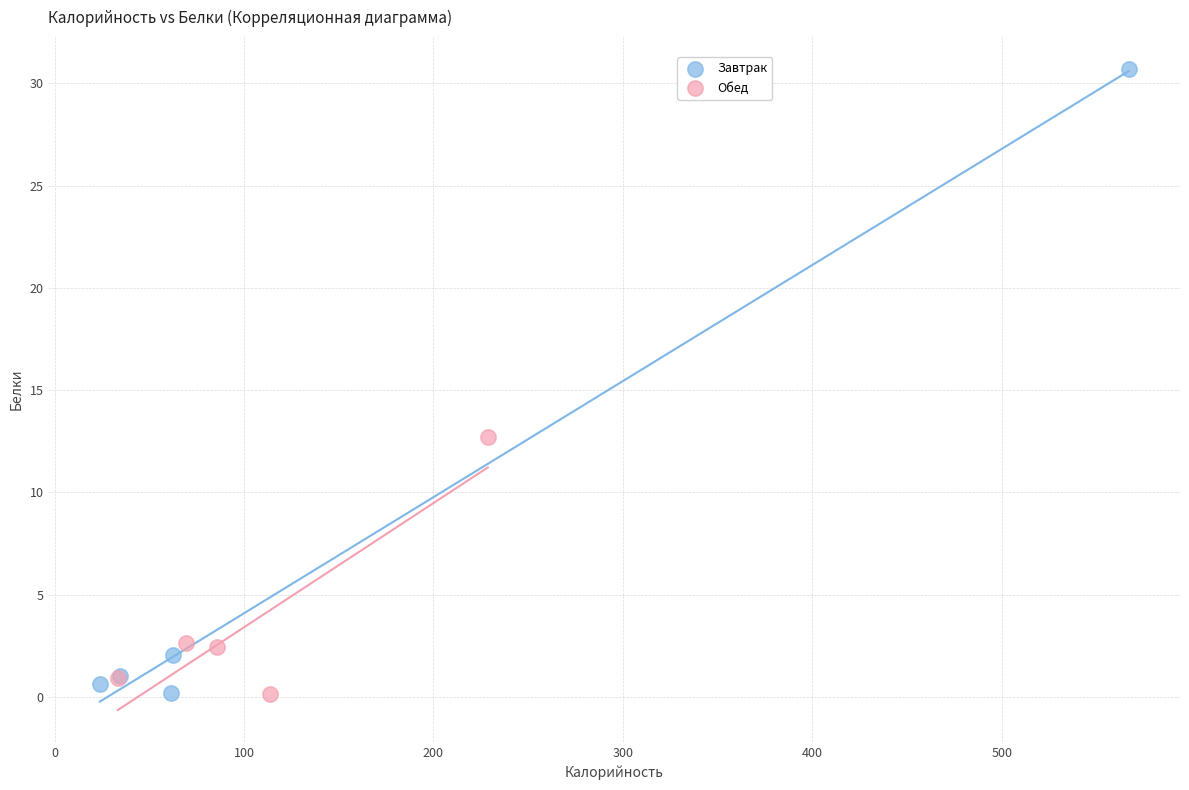

Which series contains the highest Y value?

Завтрак